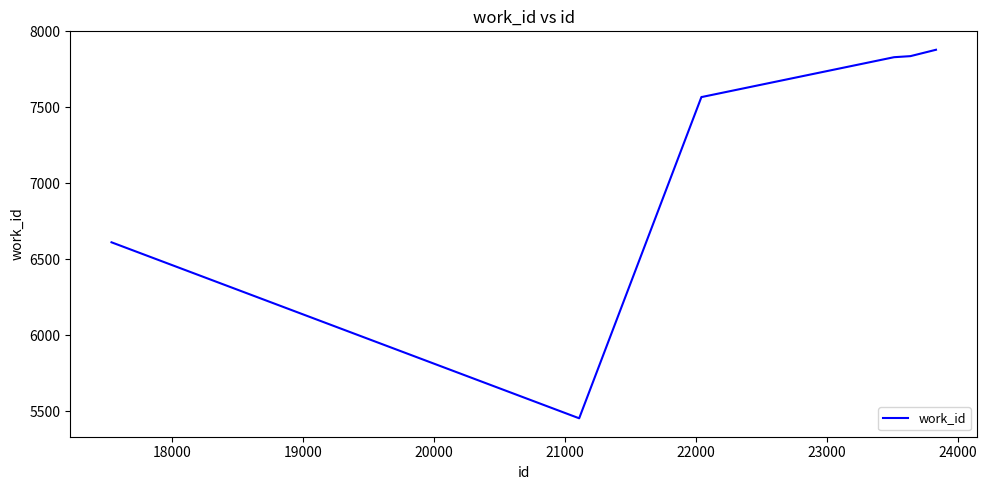

True or false: the data has more than 2 interior local peaks.

False